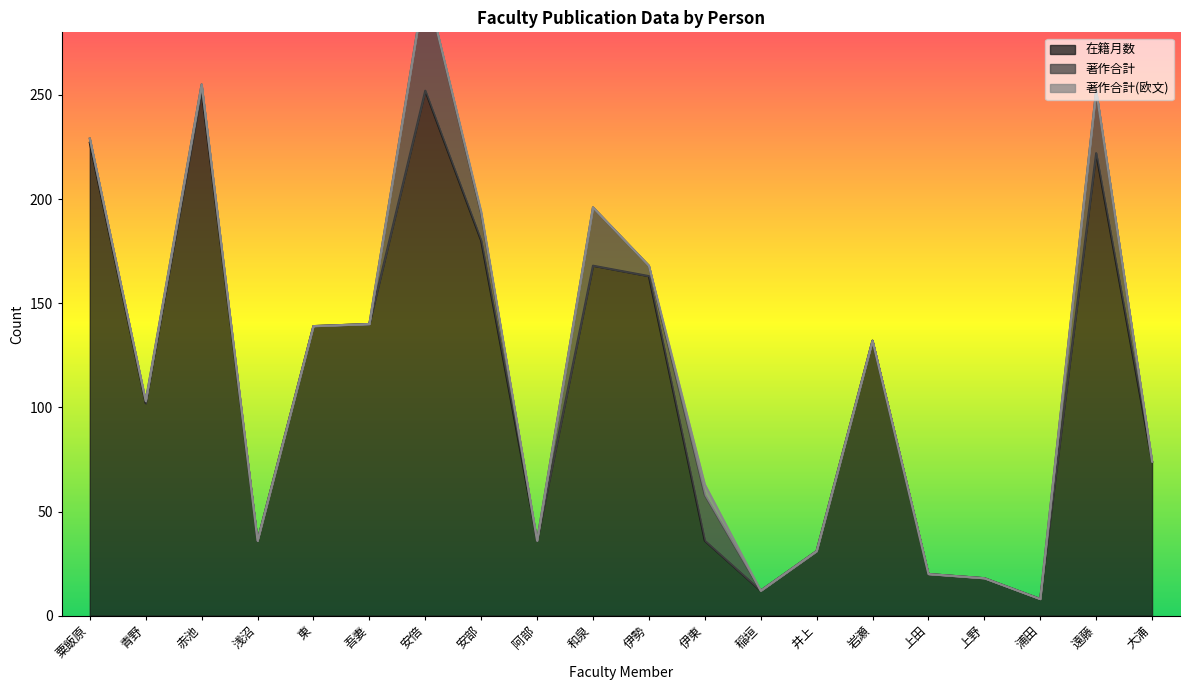

In 在籍月数, how many points are lower than both neighbors (excluding endpoints)?

5